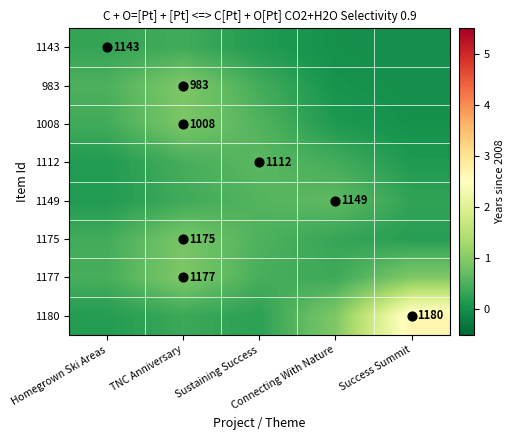

Which category has the lowest value in the 983 series?

Success Summit